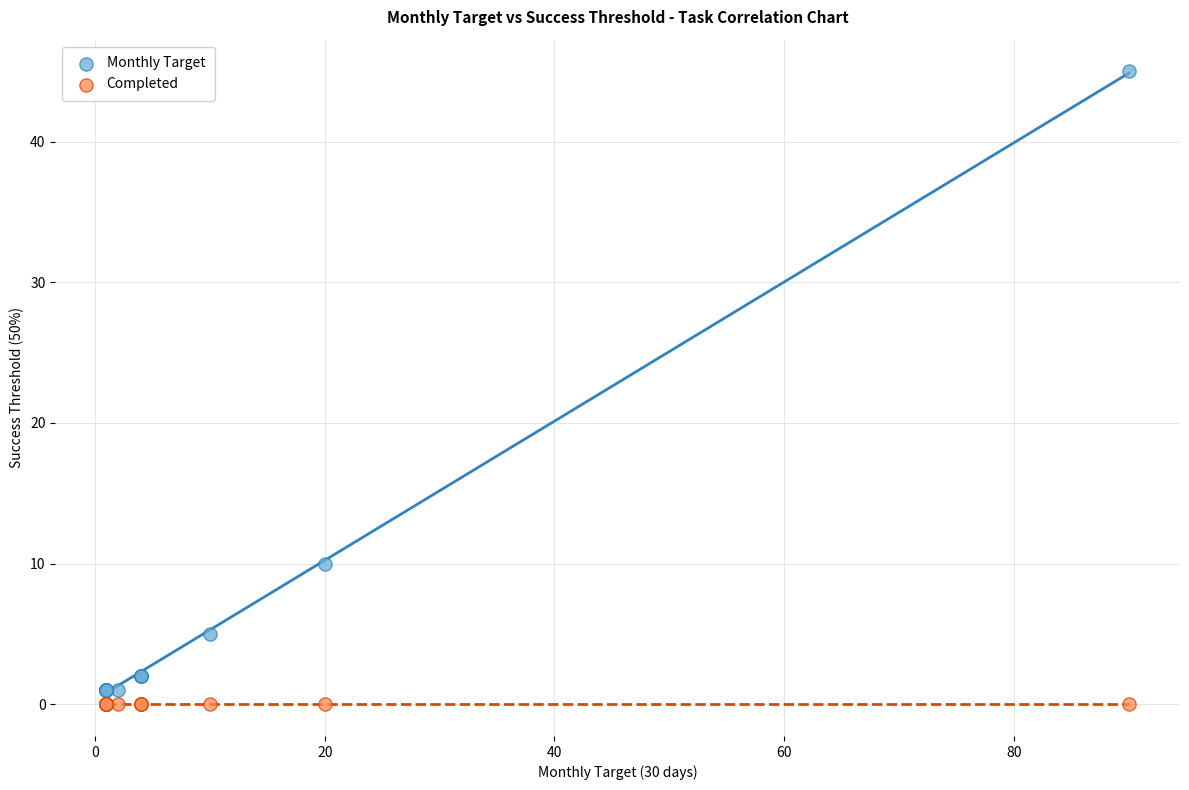

Which series reaches the maximum Y coordinate?

Monthly Target